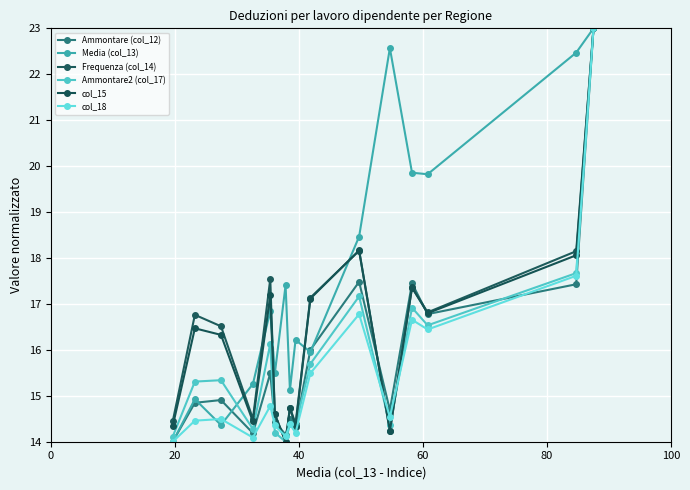

Count the number of categories in the chart.

16